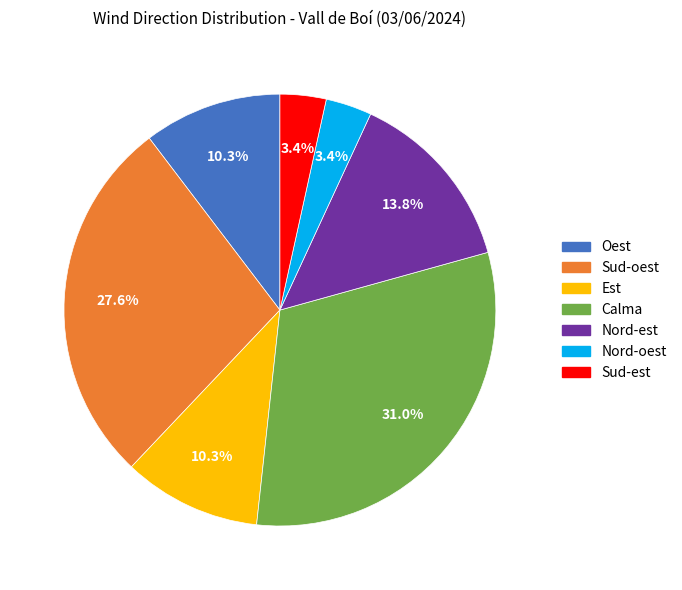

Which category has the biggest portion of the pie?

Calma